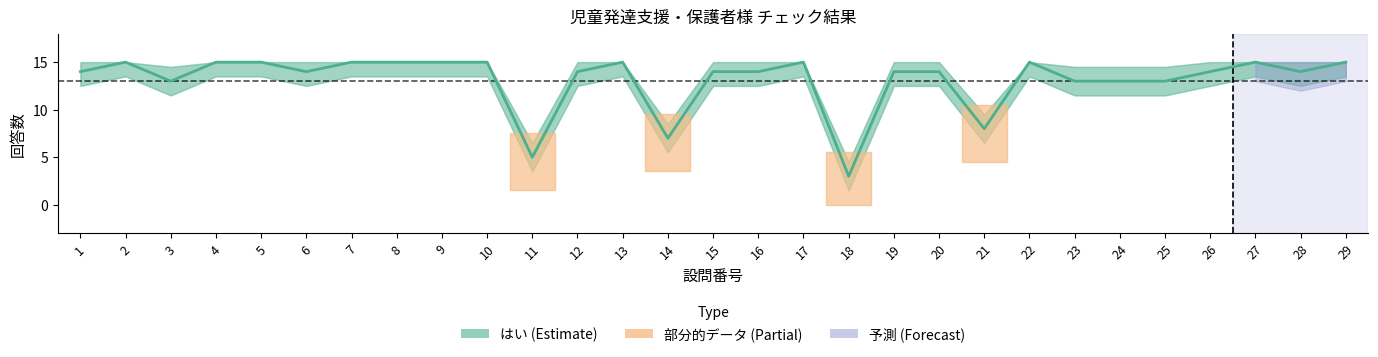

What is the value of the 22nd point from the left?

15